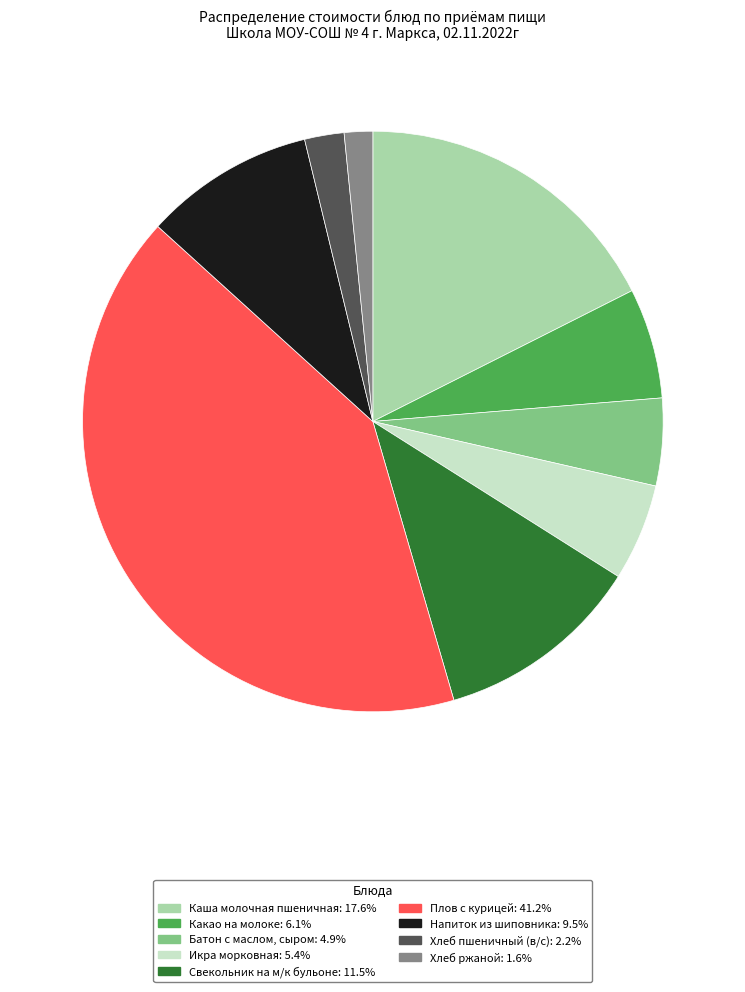

Combined, do Напиток из шиповника and Какао на молоке account for over 50%?

No